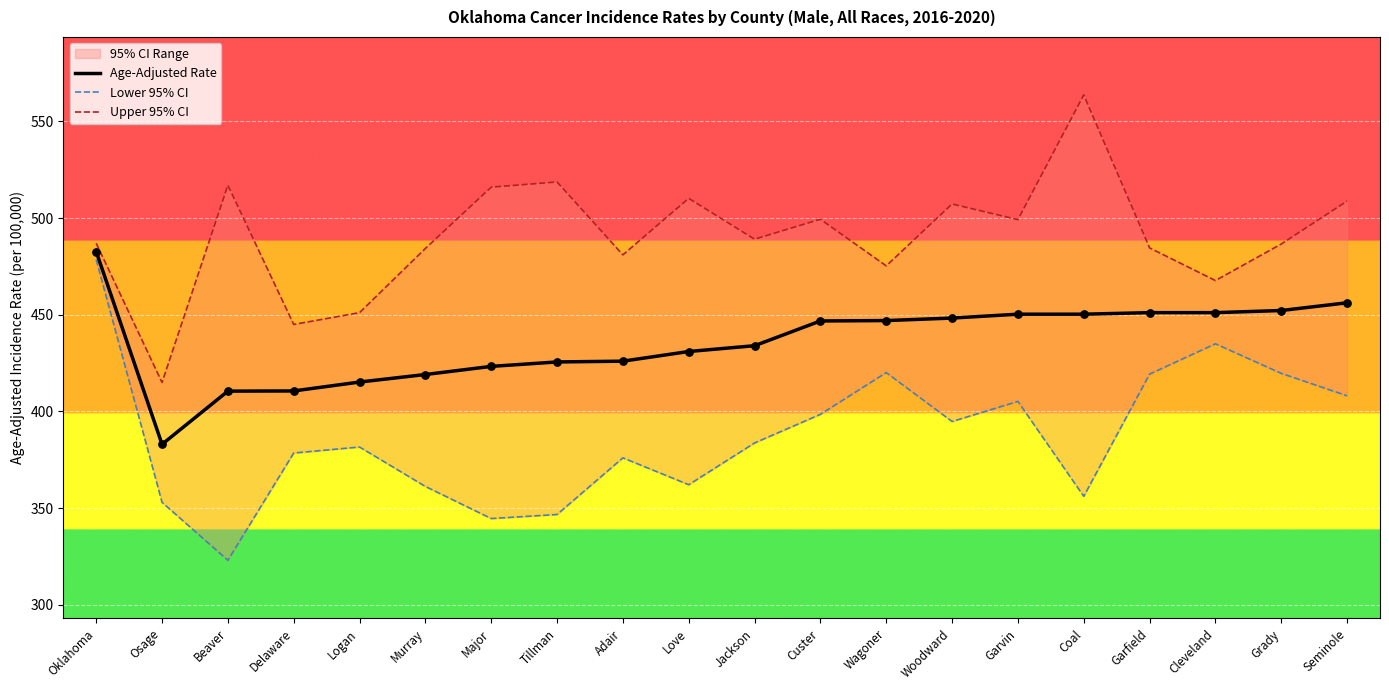

Which series has the largest total across all categories?

Upper 95% CI